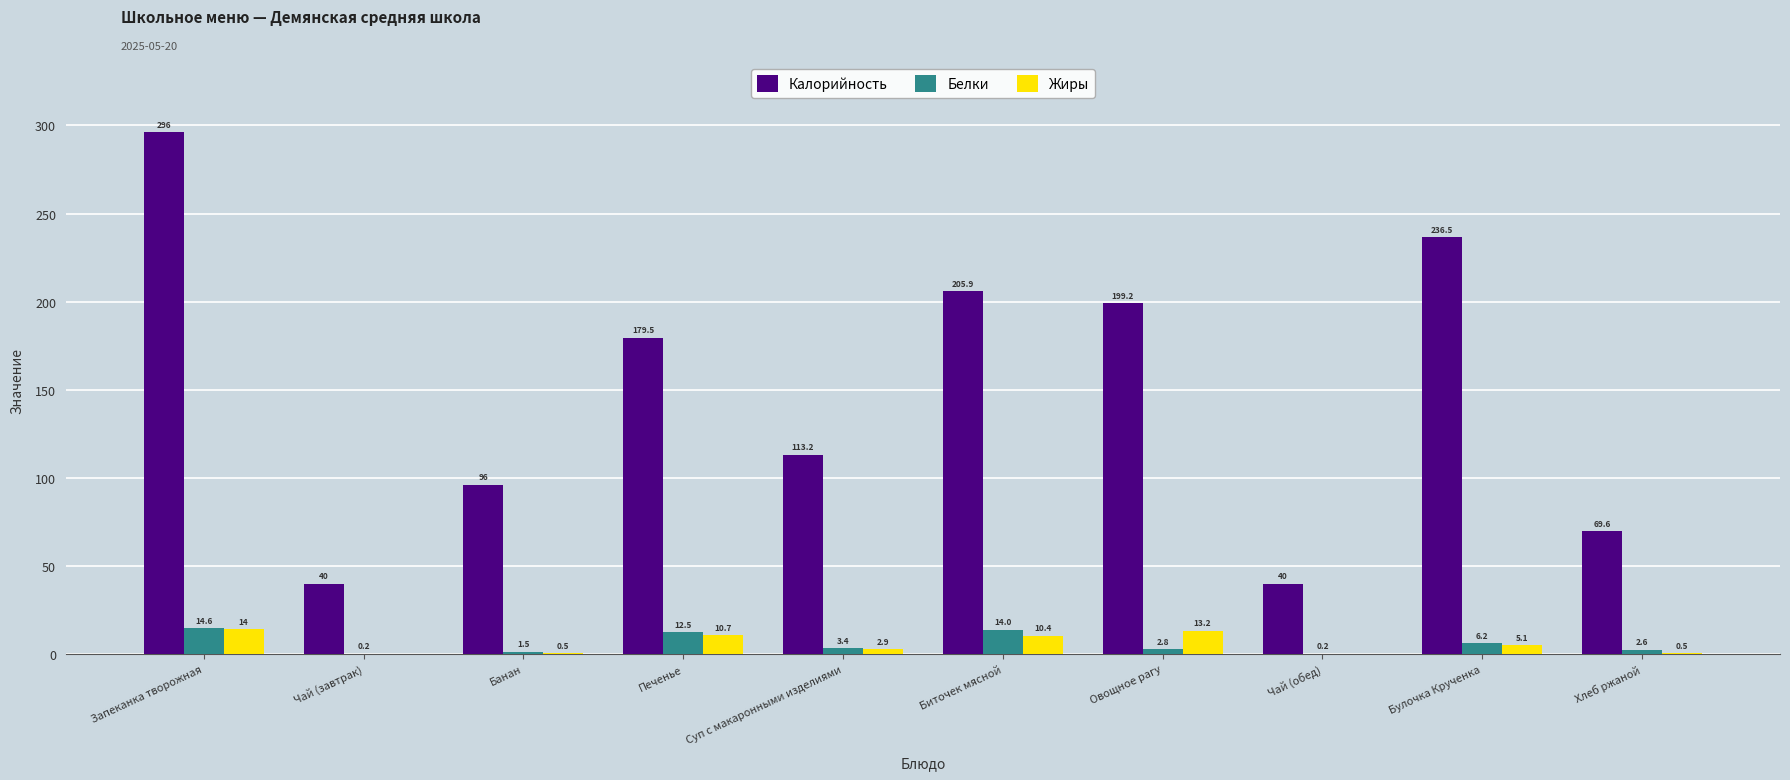

The value of Калорийность at Суп с макаронными изделиями is 113.2. True or false?

True